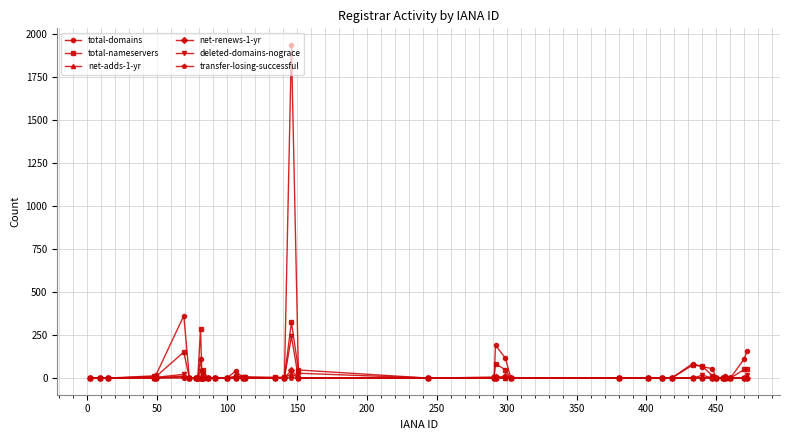

True or false: net-adds-1-yr has more than 1 points higher than both neighbors.

True